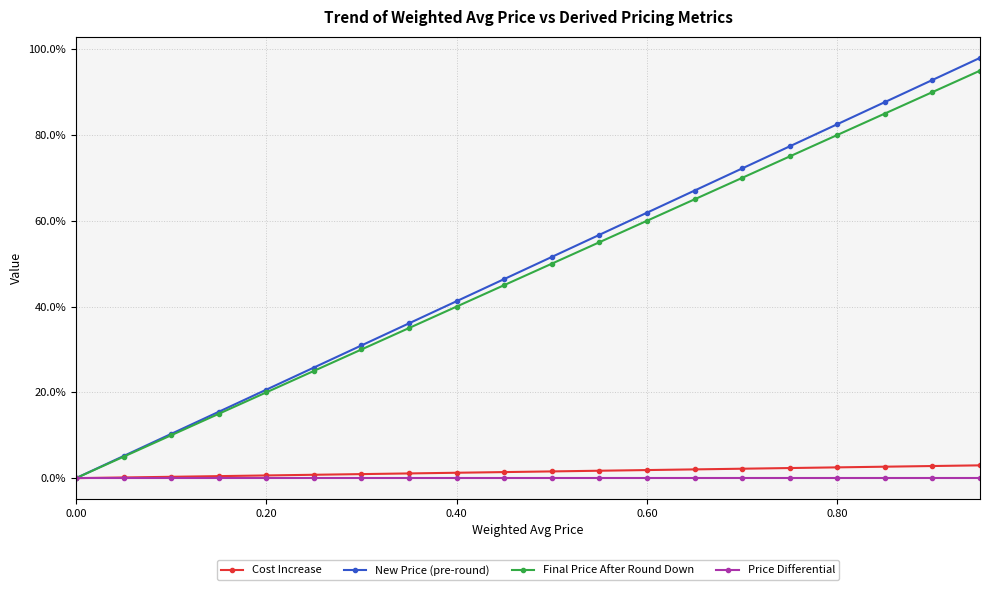

What are all the series names shown in the legend?

Cost Increase, New Price (pre-round), Final Price After Round Down, Price Differential